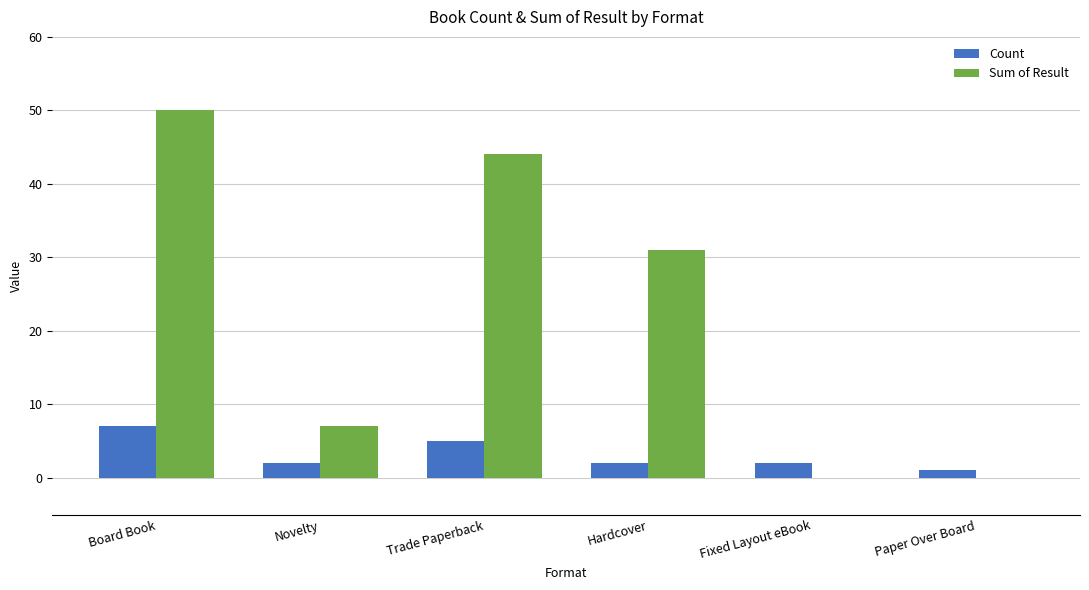

What is the sum of all Count values?

19